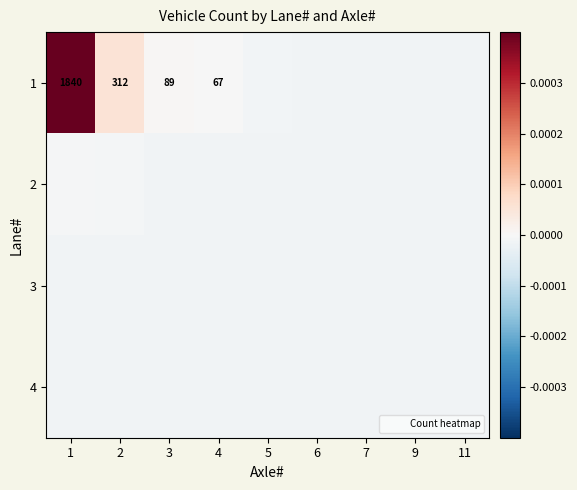

The value of 4 at 6 is -0.0. True or false?

True